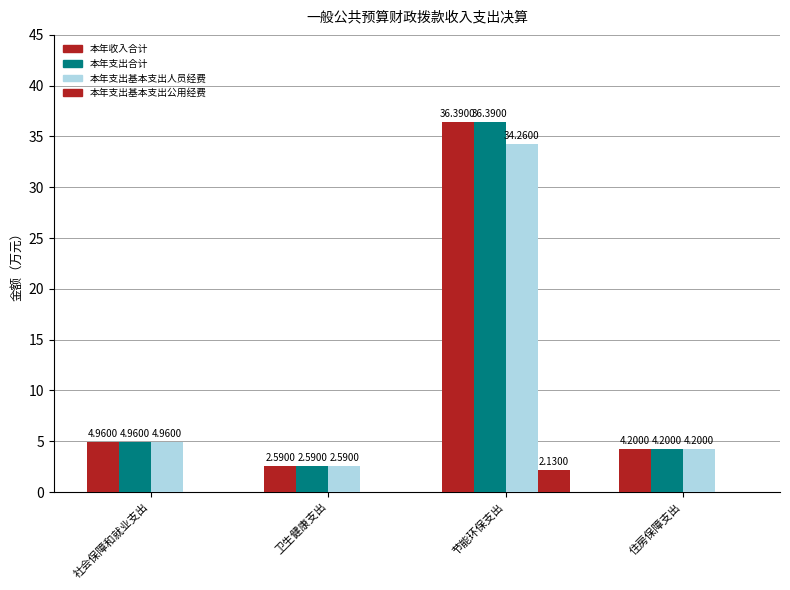

At which category is the sum across all series the highest?

节能环保支出